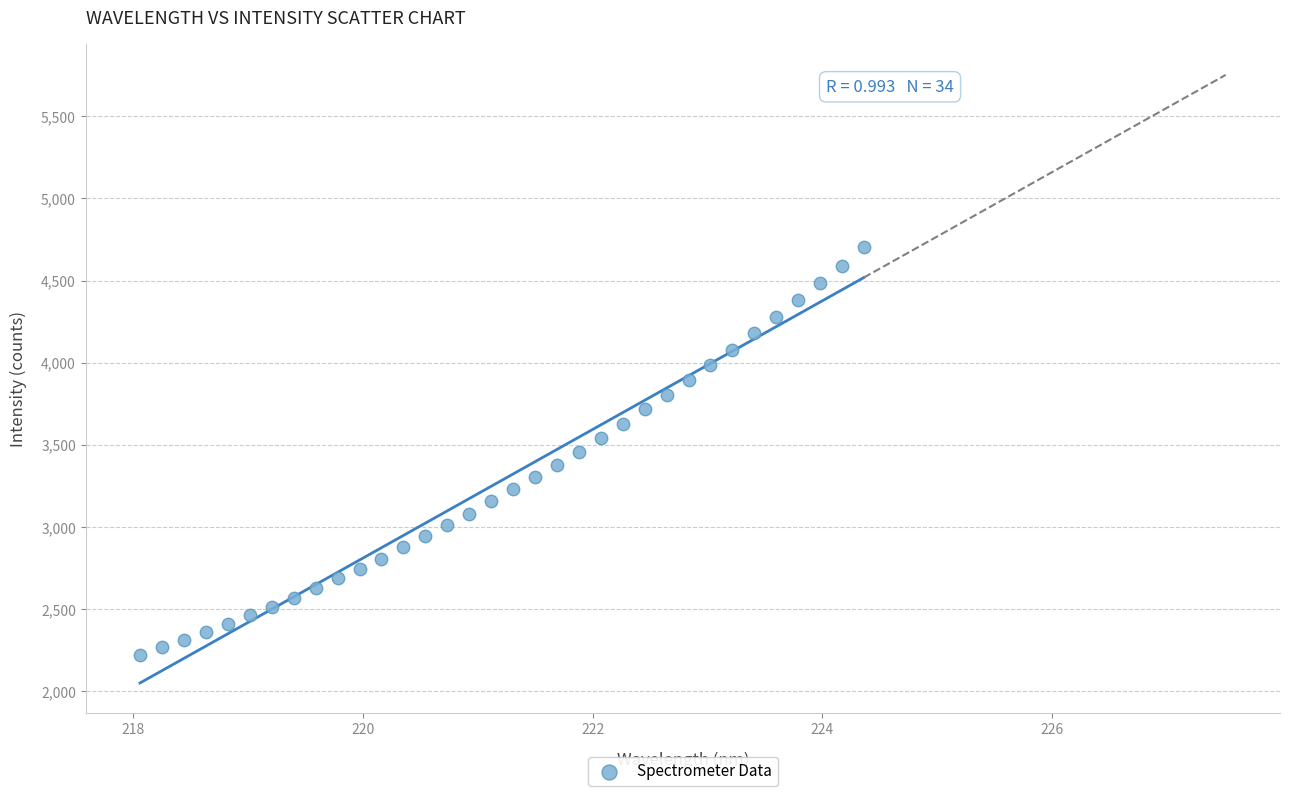

What is the range of Y values (max minus min)?

2481.1